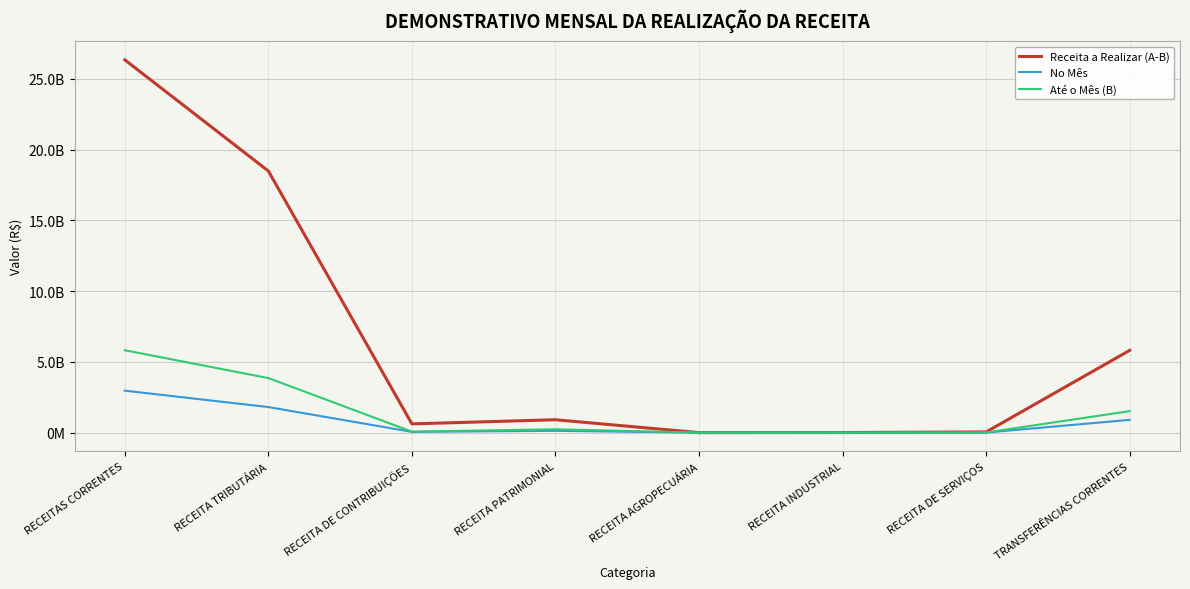

Rank the series at RECEITA DE SERVIÇOS from highest to lowest value.

Receita a Realizar (A-B), Até o Mês (B), No Mês